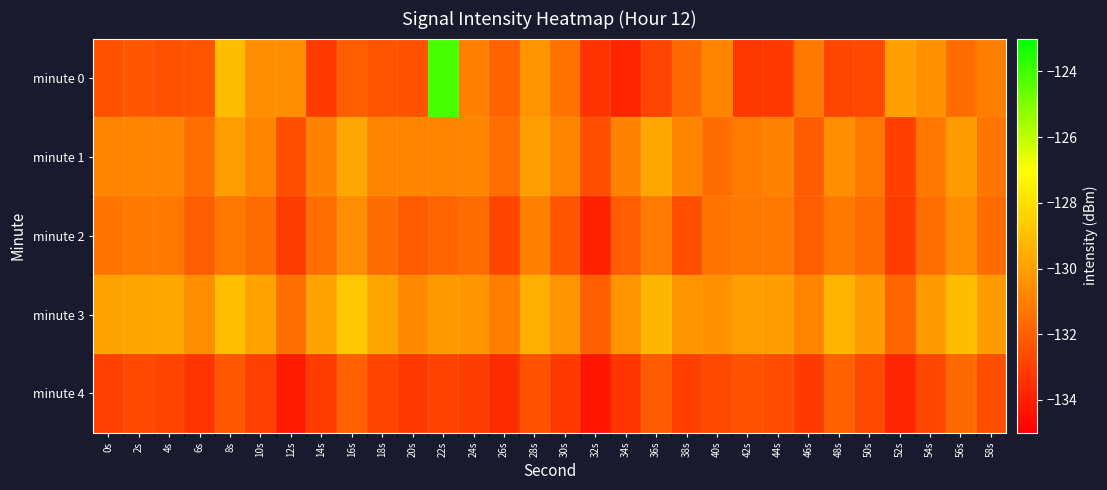

Reading right to left, transcribe all the data shown in this chart.

minute 0: 58s=-131.0	56s=-131.6	54s=-130.5	52s=-129.9	50s=-132.7	48s=-132.8	46s=-131.2	44s=-133.2	42s=-133.3	40s=-130.8	38s=-131.7	36s=-132.9	34s=-133.8	32s=-133.4	30s=-131.4	28s=-130.4	26s=-131.9	24s=-131.0	22s=-124.2	20s=-132.4	18s=-132.3	16s=-132.1	14s=-133.1	12s=-130.6	10s=-130.5	8s=-129.1	6s=-132.3	4s=-132.4	2s=-132.3	0s=-132.5
minute 1: 58s=-131.3	56s=-130.2	54s=-131.3	52s=-133.0	50s=-131.2	48s=-130.5	46s=-132.1	44s=-131.0	42s=-131.1	40s=-131.6	38s=-130.8	36s=-129.8	34s=-130.9	32s=-132.5	30s=-130.9	28s=-130.0	26s=-131.5	24s=-130.8	22s=-130.8	20s=-130.9	18s=-130.8	16s=-129.8	14s=-130.9	12s=-132.5	10s=-130.9	8s=-130.0	6s=-131.5	4s=-130.8	2s=-130.8	0s=-130.9
minute 2: 58s=-131.6	56s=-130.6	54s=-131.5	52s=-133.1	50s=-131.6	48s=-131.2	46s=-132.0	44s=-131.2	42s=-131.2	40s=-131.4	38s=-132.5	36s=-131.2	34s=-132.1	32s=-133.9	30s=-132.4	28s=-131.0	26s=-132.8	24s=-131.6	22s=-131.8	20s=-132.2	18s=-131.6	16s=-130.6	14s=-131.5	12s=-133.1	10s=-131.6	8s=-131.2	6s=-132.0	4s=-131.2	2s=-131.2	0s=-131.4
minute 3: 58s=-130.1	56s=-129.1	54s=-130.2	52s=-131.8	50s=-130.2	48s=-129.3	46s=-130.8	44s=-130.1	42s=-130.0	40s=-130.5	38s=-130.3	36s=-129.3	34s=-130.4	32s=-132.0	30s=-130.4	28s=-129.5	26s=-131.0	24s=-130.3	22s=-130.2	20s=-130.7	18s=-129.8	16s=-128.8	14s=-129.9	12s=-131.5	10s=-129.9	8s=-129.0	6s=-130.5	4s=-129.8	2s=-129.8	0s=-129.9
minute 4: 58s=-132.5	56s=-131.7	54s=-132.8	52s=-133.8	50s=-132.7	48s=-131.9	46s=-133.1	44s=-132.6	42s=-132.4	40s=-132.7	38s=-133.0	36s=-132.2	34s=-133.3	32s=-134.3	30s=-133.2	28s=-132.4	26s=-133.6	24s=-133.1	22s=-132.9	20s=-133.2	18s=-132.8	16s=-132.0	14s=-133.1	12s=-134.1	10s=-133.0	8s=-132.2	6s=-133.3	4s=-132.9	2s=-132.7	0s=-133.0